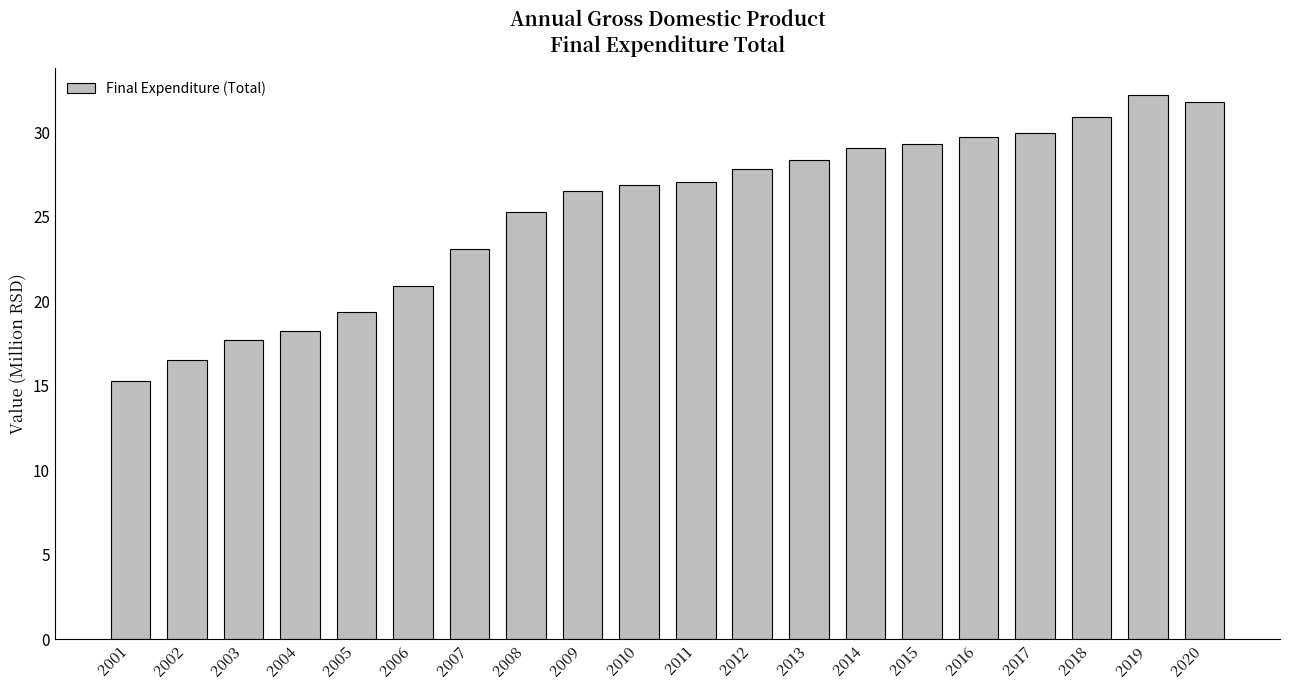

How many series are shown in this chart?

1